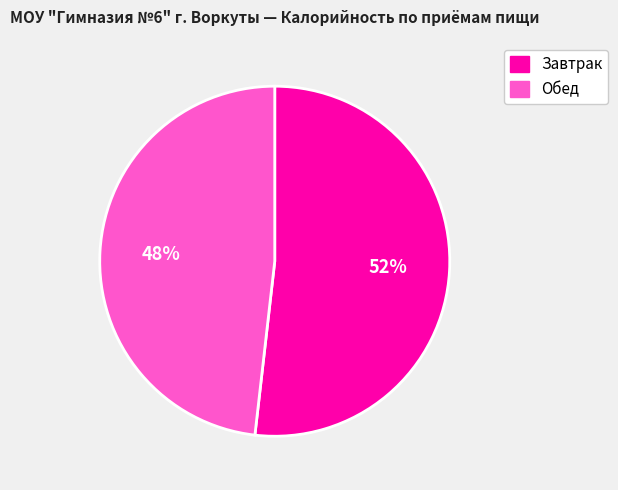

Is it true that Завтрак is 64% of the pie?

False